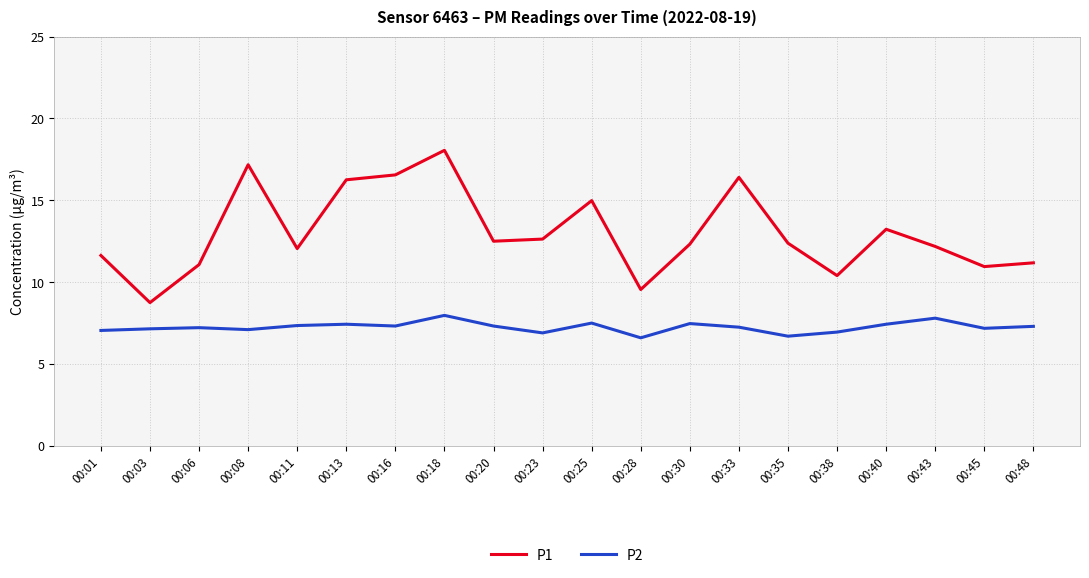

At which category is the sum across all series the highest?

00:18